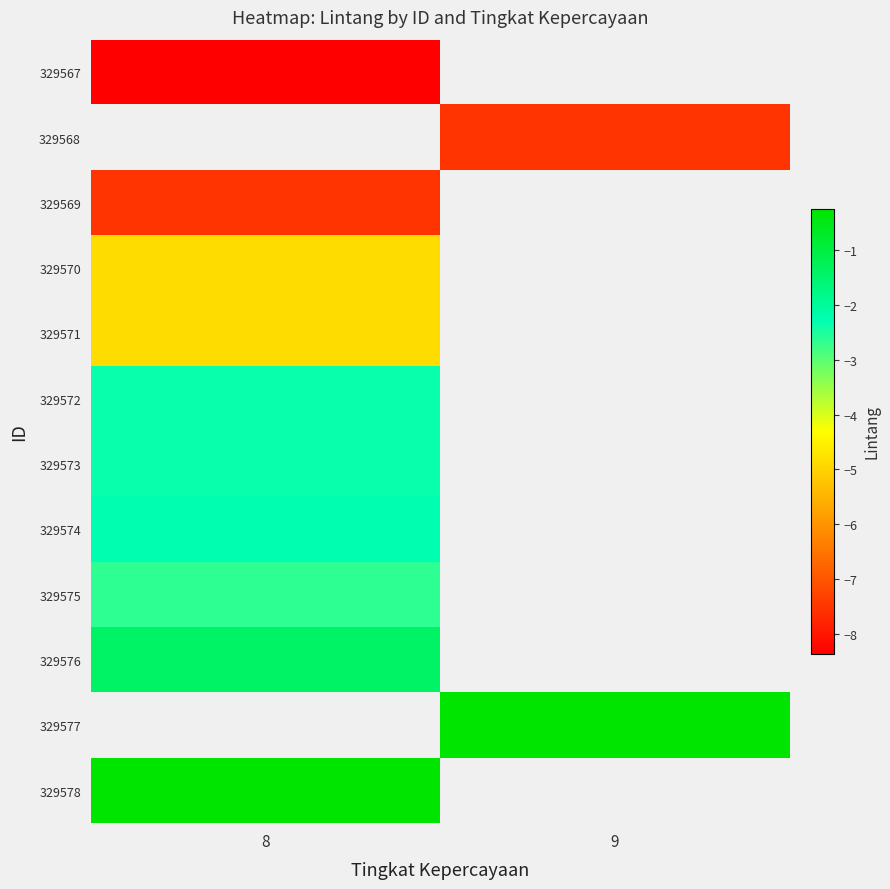

Which label corresponds to the smallest value in the chart?

8